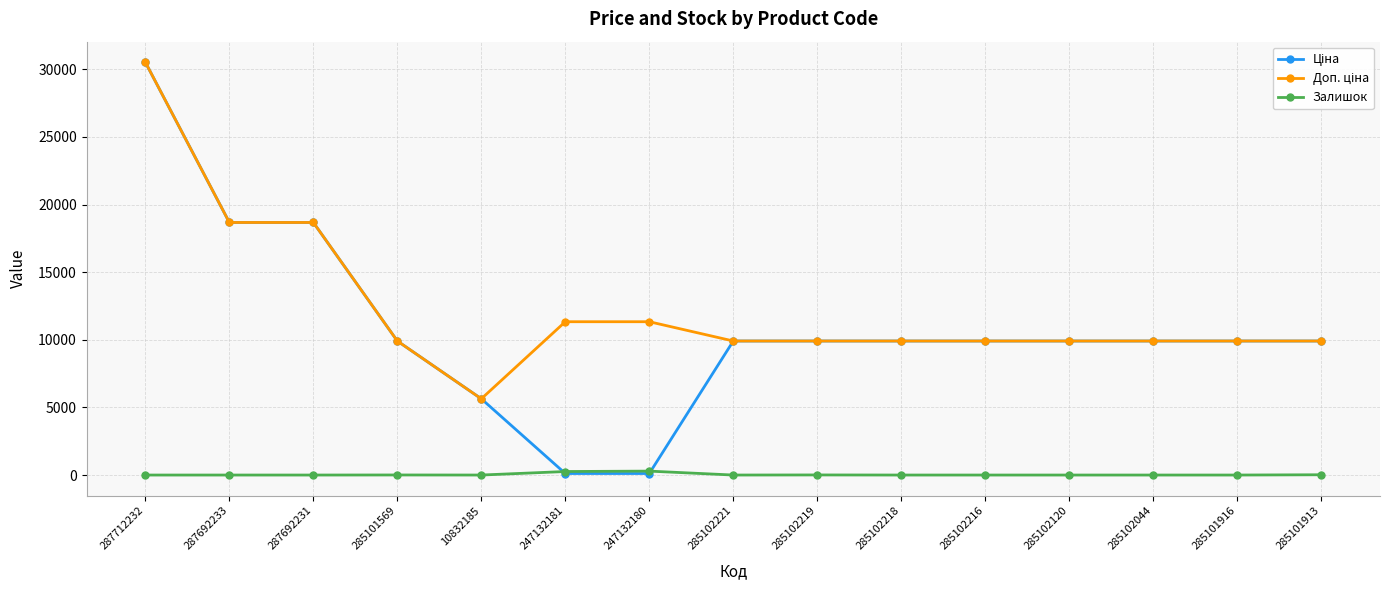

Which label corresponds to the largest value in the chart?

287712232